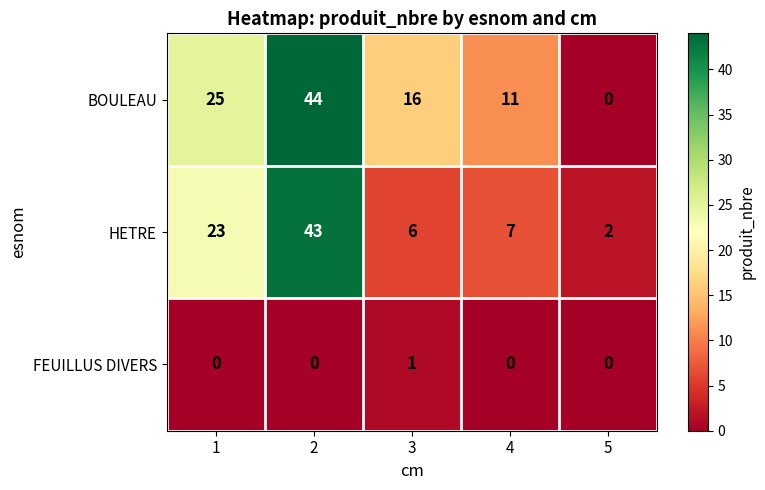

List the series in order of their overall mean, highest first.

BOULEAU, HETRE, FEUILLUS DIVERS